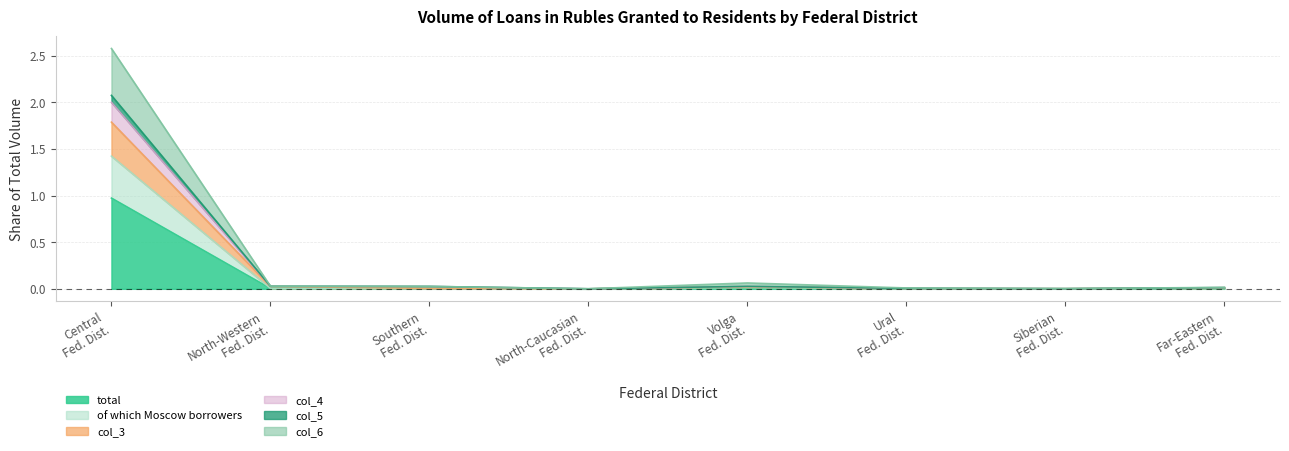

True or false: total and col_6 cross at least once.

False